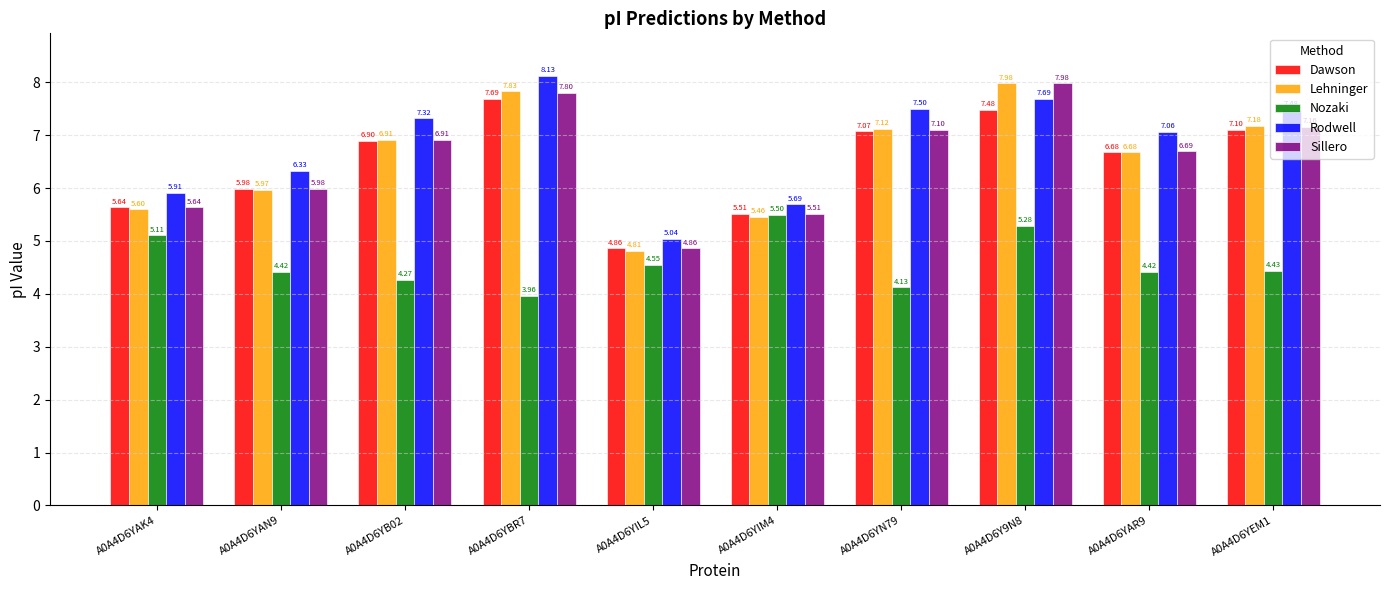

At how many categories does at least one series exceed 6?

7